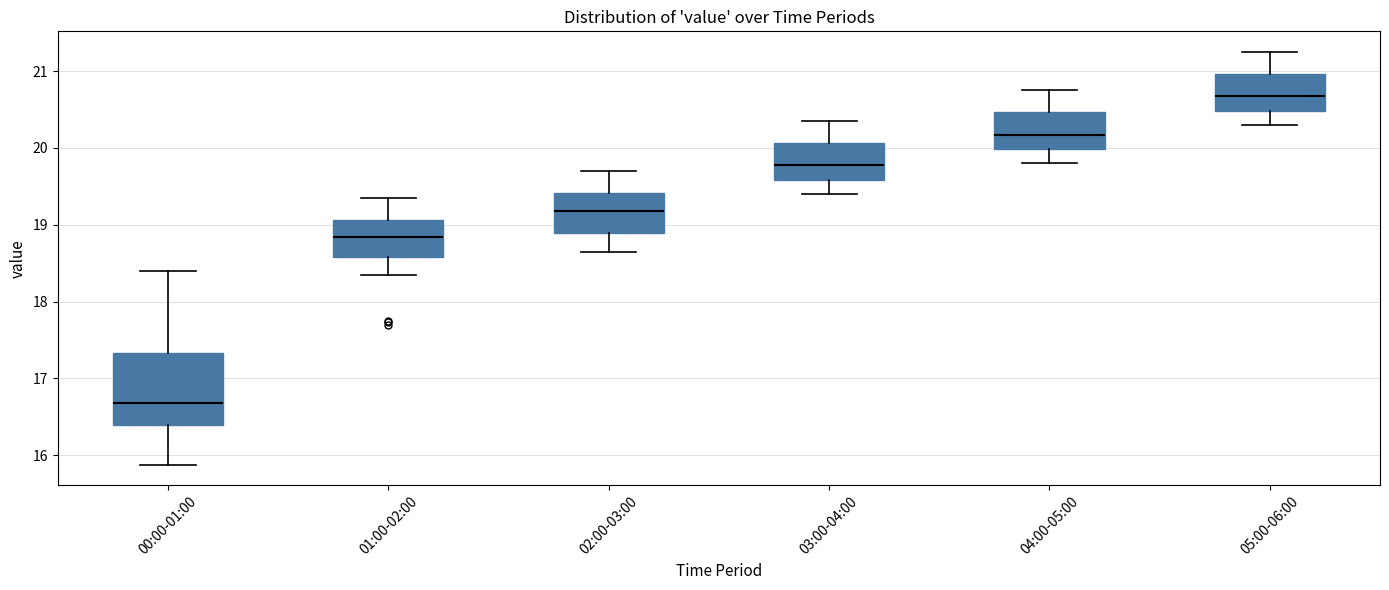

Reading left to right, transcribe this box plot: for each box, give where its median line is, the range the box spans, and where its two whiskers end, as read against the y-axis. The values are not printed on the chart, so give them approximately, as read against the axis.

00:00-01:00: median 16.7, box 16.4 to 17.3, whiskers 15.9 to 18.4
01:00-02:00: median 18.8, box 18.6 to 19.1, whiskers 18.4 to 19.4
02:00-03:00: median 19.2, box 18.9 to 19.4, whiskers 18.7 to 19.7
03:00-04:00: median 19.8, box 19.6 to 20.1, whiskers 19.4 to 20.4
04:00-05:00: median 20.2, box 20.0 to 20.5, whiskers 19.8 to 20.8
05:00-06:00: median 20.7, box 20.5 to 21.0, whiskers 20.3 to 21.3